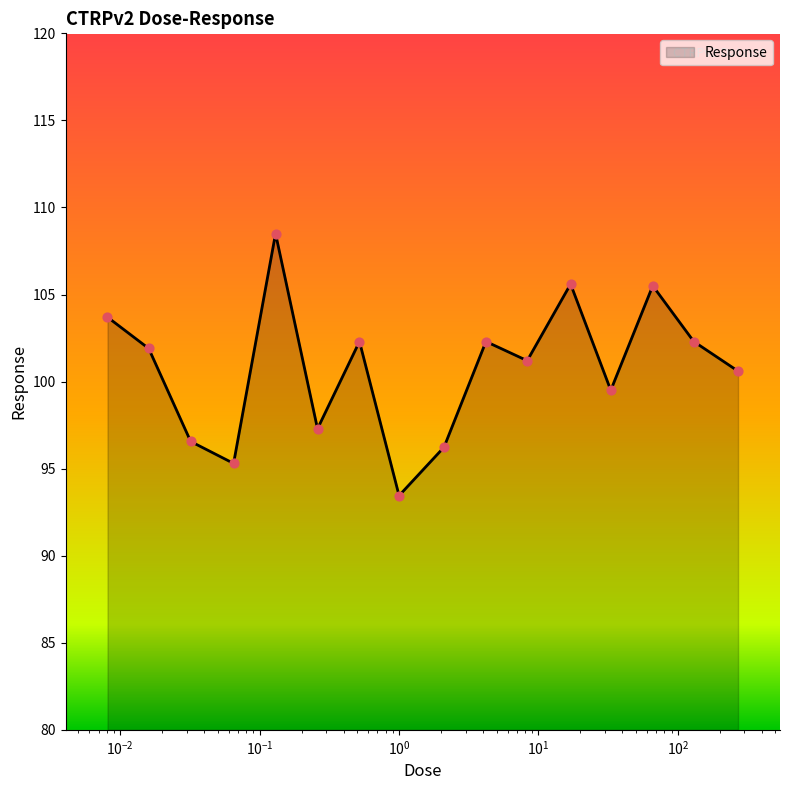

What is the minimum value shown in the chart?

93.5